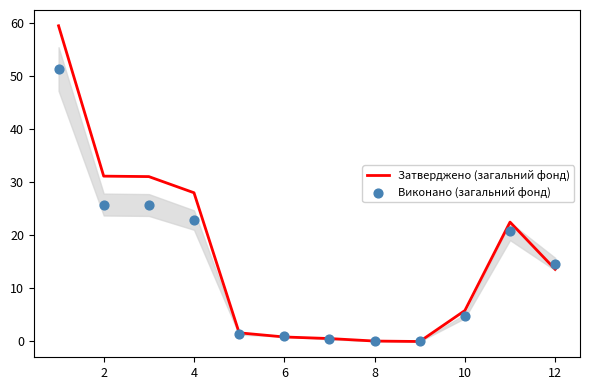

True or false: Затверджено (загальний фонд) has a value of 0.9 at 6.

True